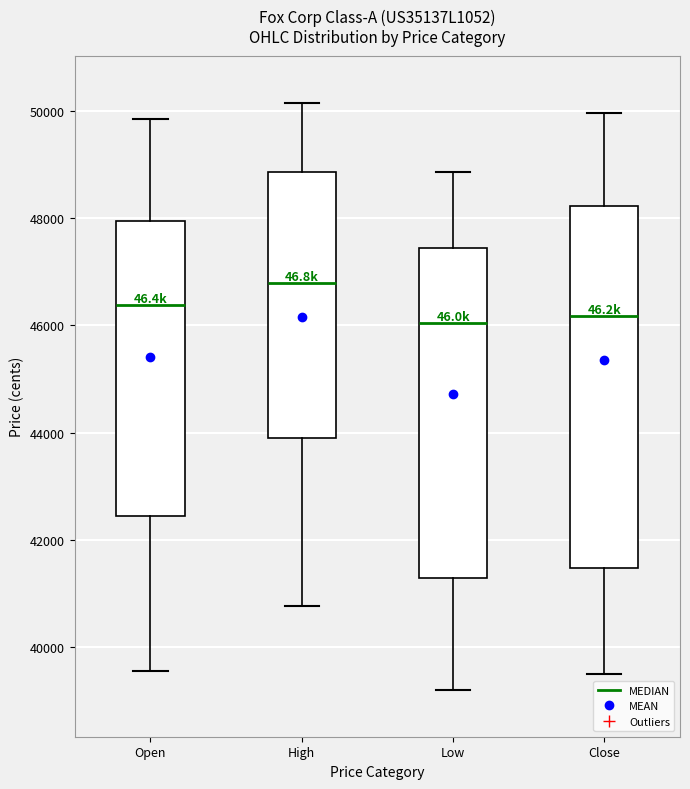

Where does the lower whisker of the box for Open end on the y-axis? The values are not printed on the chart, so give them approximately, as read against the axis.

39600